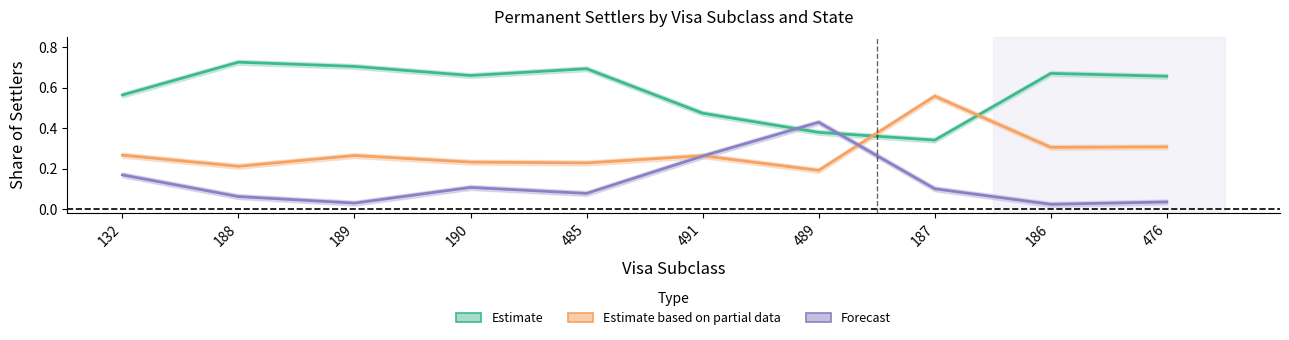

At 186, list the series in order from largest to smallest.

Estimate, Estimate based on partial data, Forecast